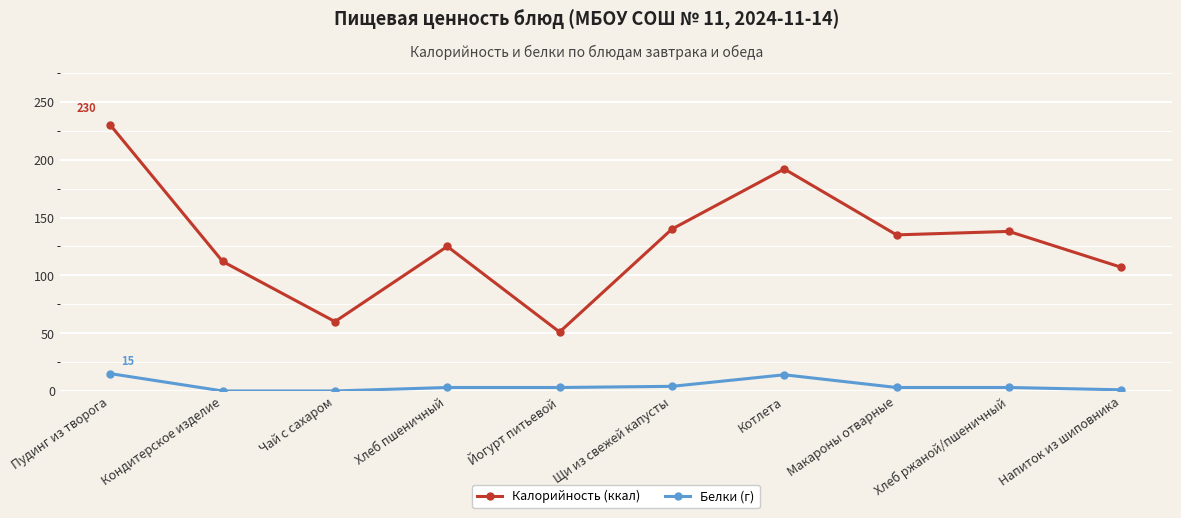

Which label corresponds to the largest value in the chart?

Пудинг из творога